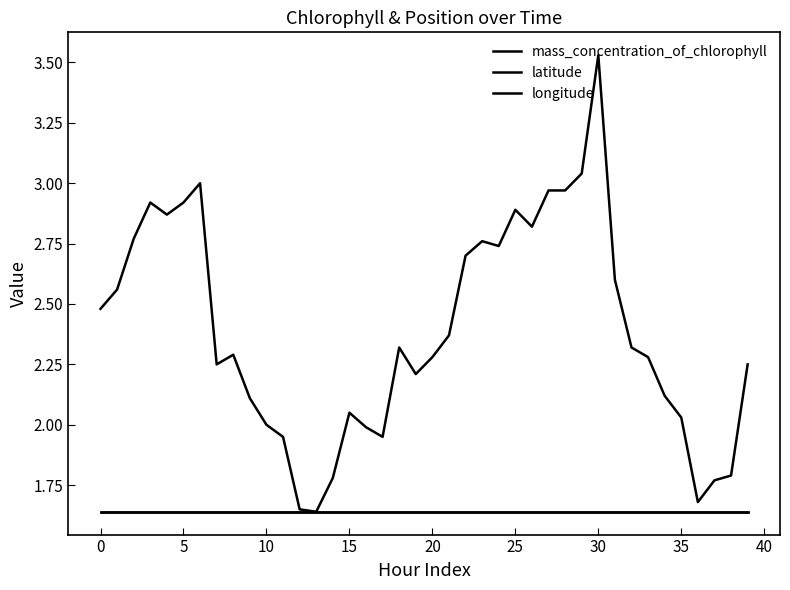

Does the chart display data point markers on the line(s)?

No